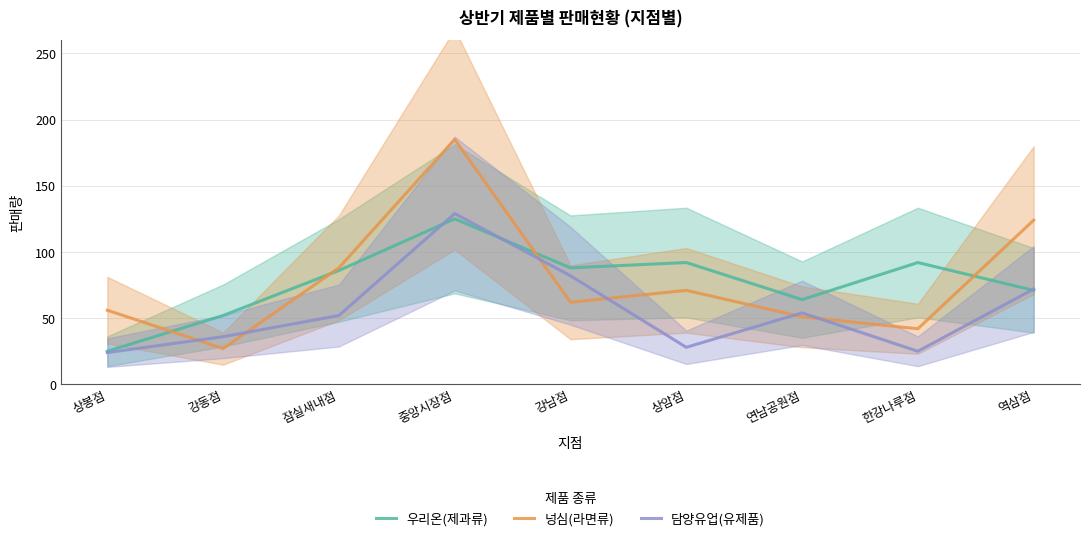

Which has a higher value, 잠실새내점 or 상암점?

상암점